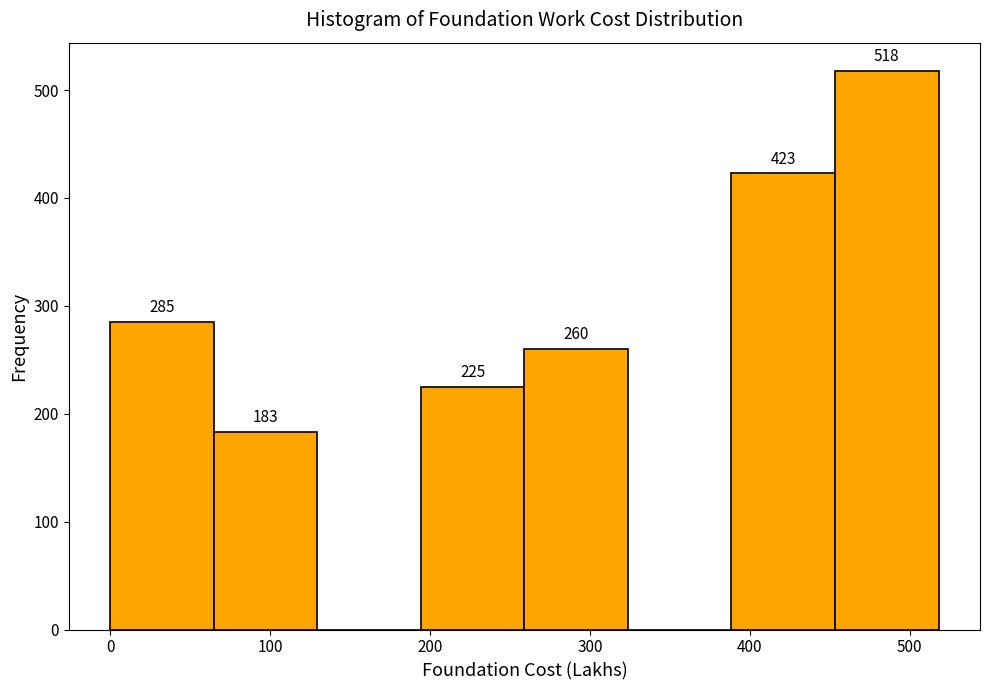

Which range on the x-axis has the tallest bar?

450 to 520